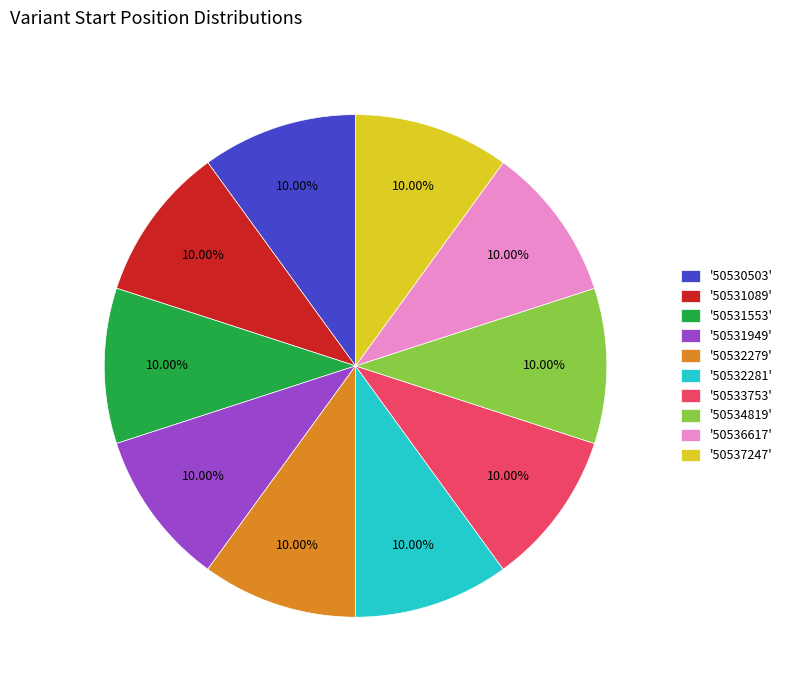

Approximately how many times larger is the value at '50531949' compared to '50536617'?

1.0